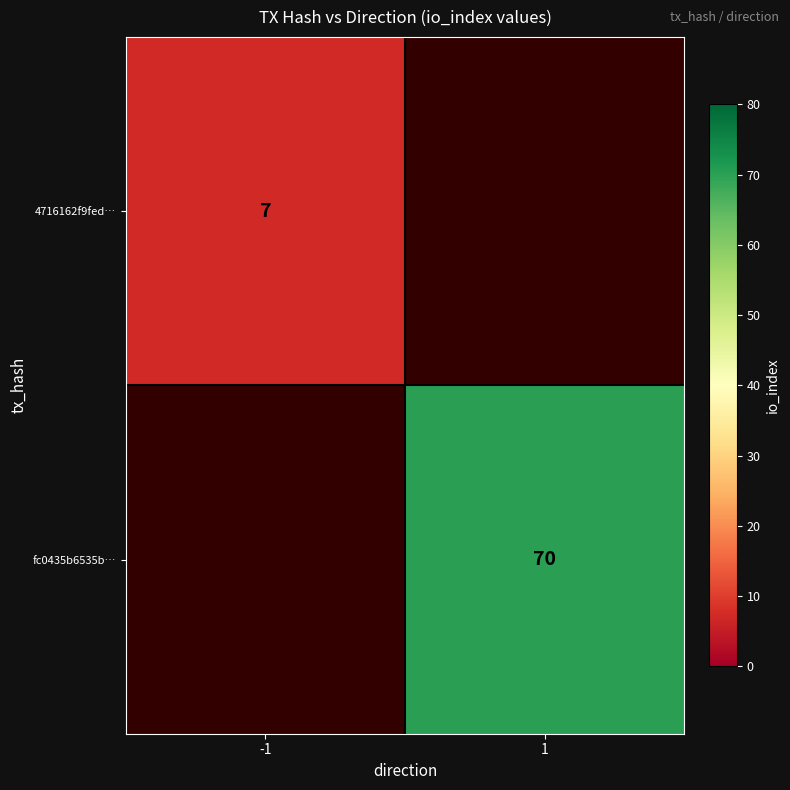

The value of row separator at 1 is 0.7. True or false?

False